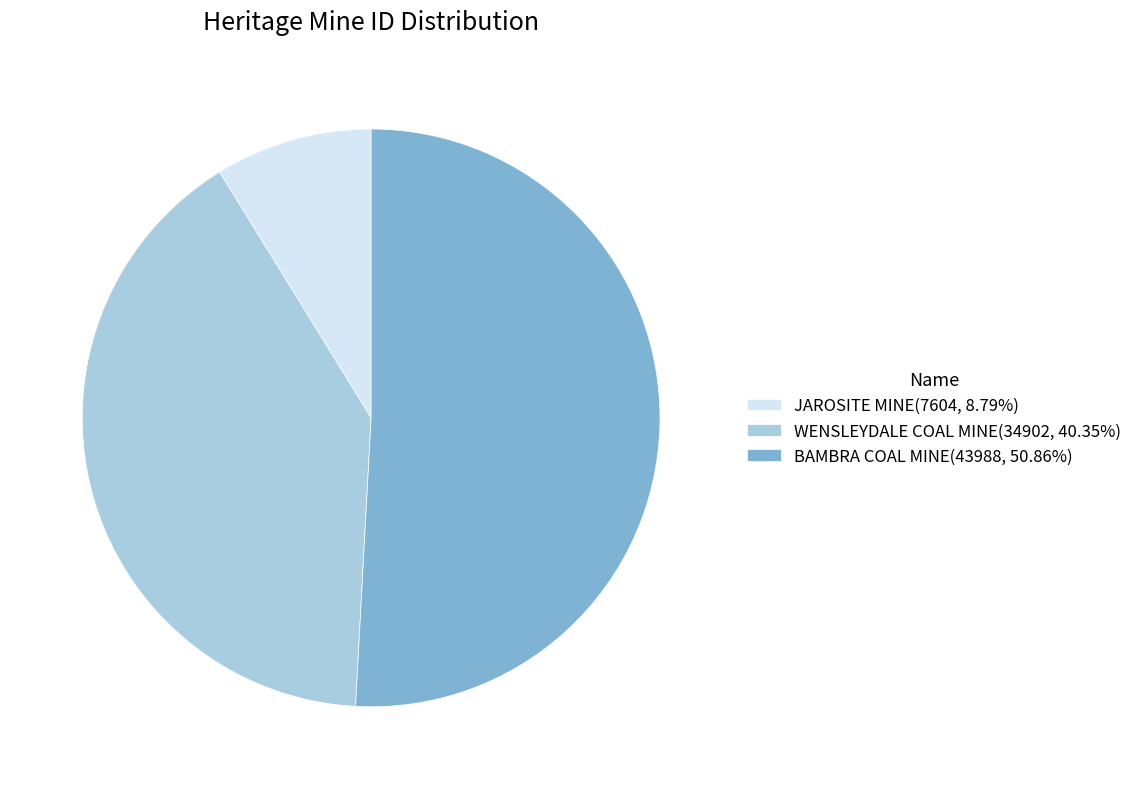

Does BAMBRA COAL MINE account for over 50% of the chart?

Yes